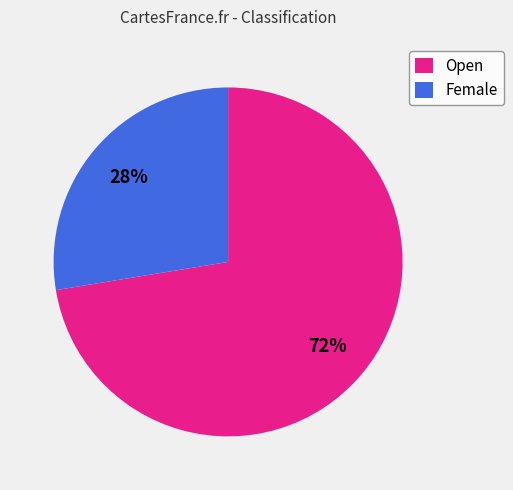

Is it true that Open is 79% of the pie?

False